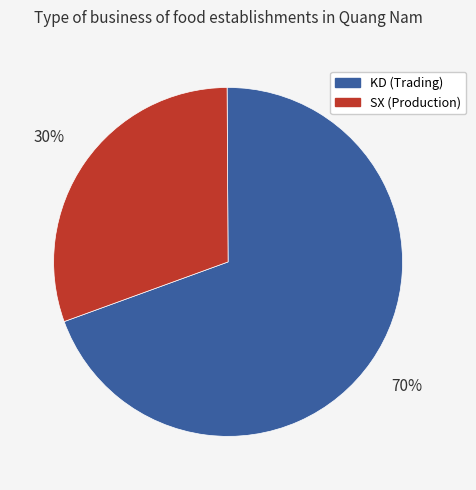

To the nearest percent, what is the average slice percentage?

50%